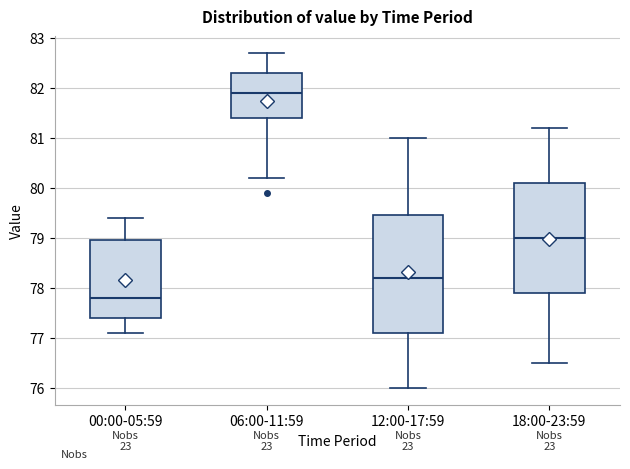

Reading left to right, read every box against the y-axis: the position of its median line, the range the box covers, and the ends of its whiskers. The values are not printed on the chart, so give them approximately, as read against the axis.

00:00-05:59: median 77.8, box 77.4 to 79.0, whiskers 77.1 to 79.4
06:00-11:59: median 81.9, box 81.4 to 82.3, whiskers 80.2 to 82.7
12:00-17:59: median 78.2, box 77.1 to 79.5, whiskers 76.0 to 81.0
18:00-23:59: median 79.0, box 77.9 to 80.1, whiskers 76.5 to 81.2